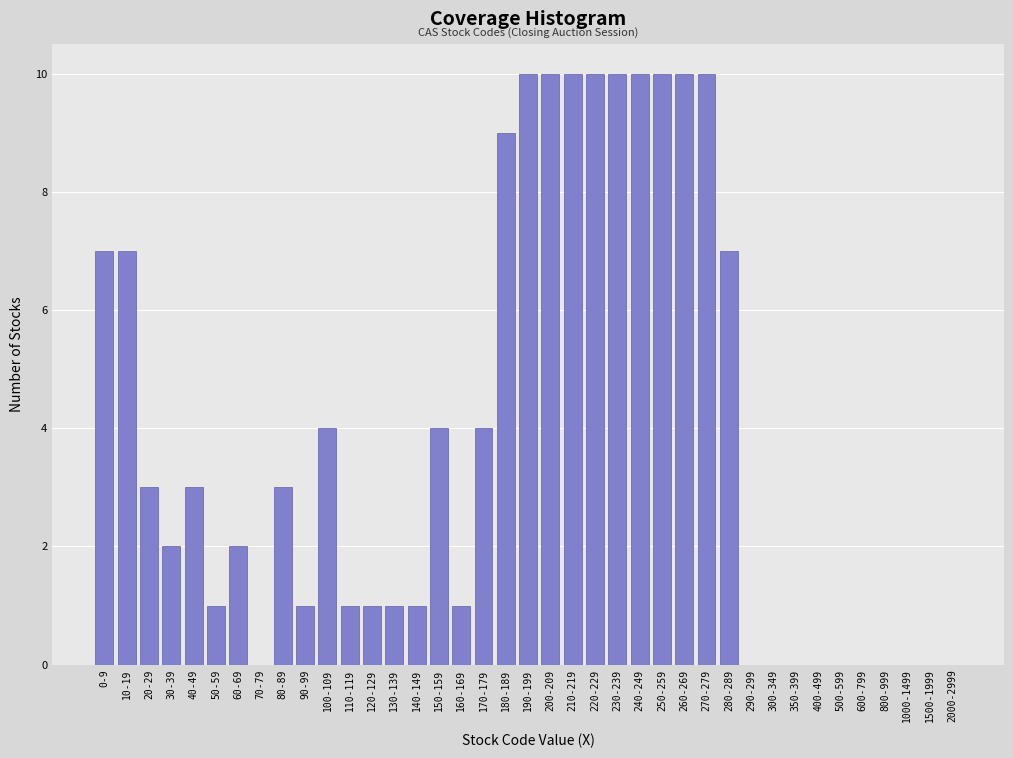

True or false: the data shows 17 at 200-209.

False